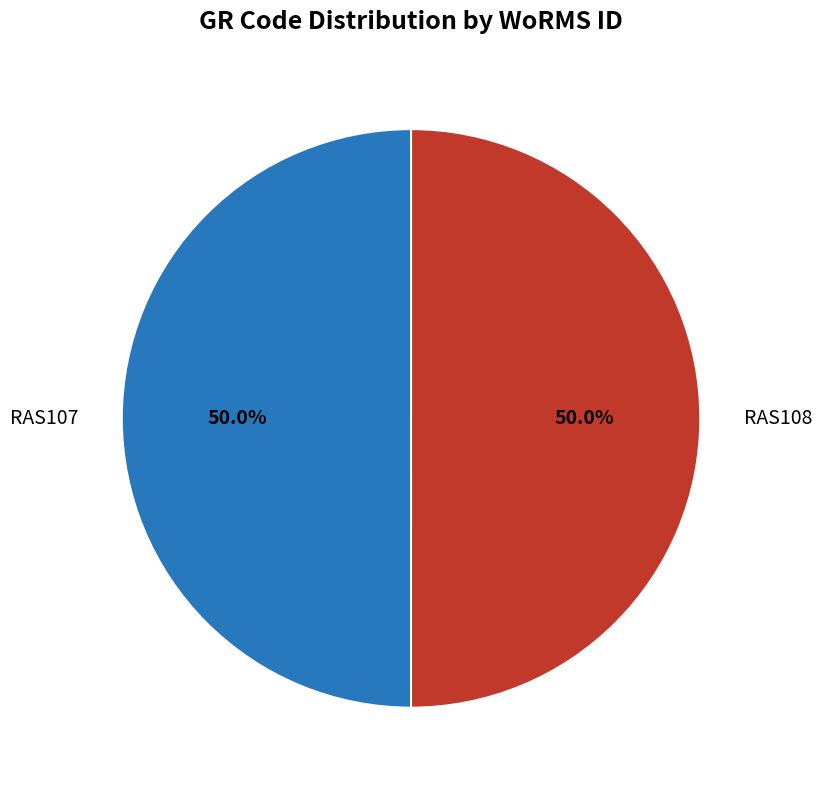

Do RAS107 and RAS108 together represent more than half of the pie?

Yes